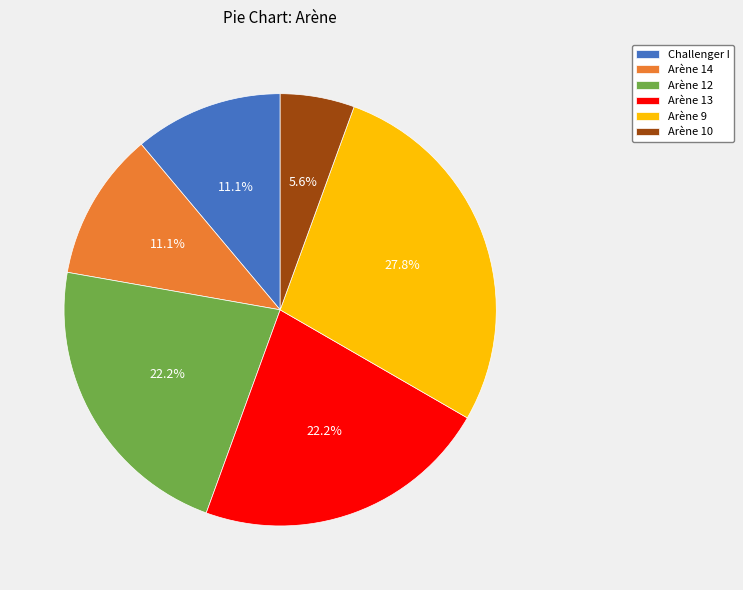

What is the smallest slice in the pie chart?

Arène 10